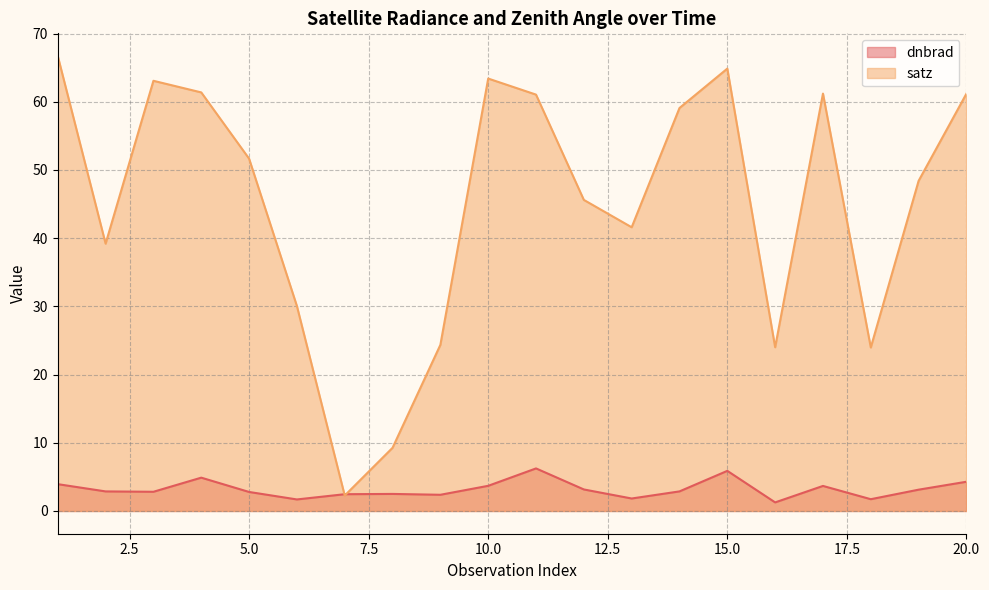

Between 1 and 7, which series saw the biggest shift?

satz